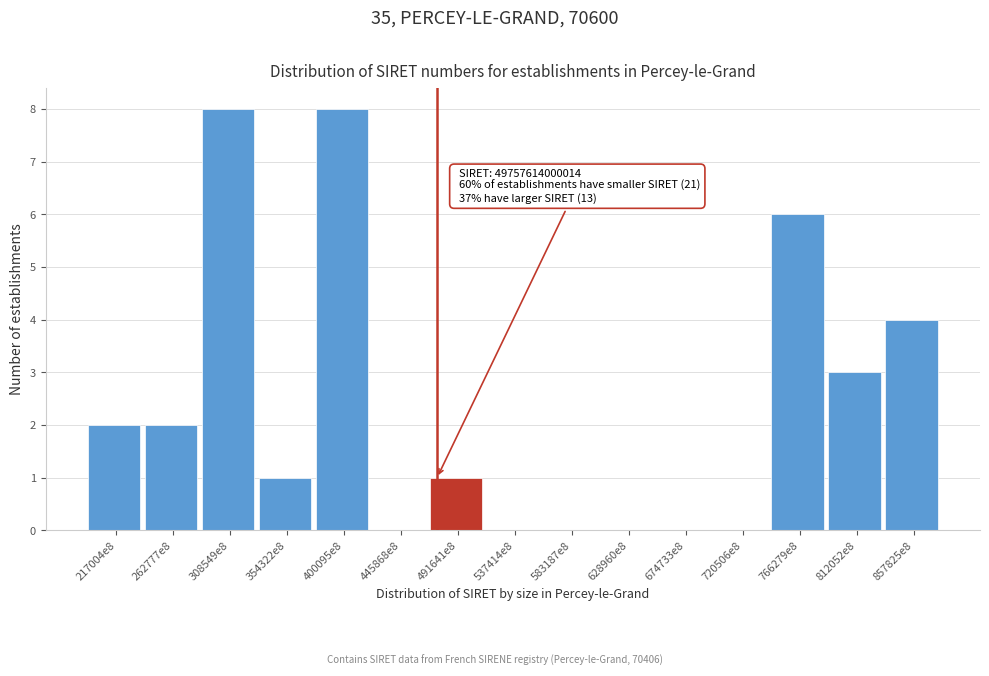

Reading left to right, extract all data points from this chart.

217004e8=2	262777e8=2	308549e8=8	354322e8=1	400095e8=8	445868e8=0	491641e8=1	537414e8=0	583187e8=0	628960e8=0	674733e8=0	720506e8=0	766279e8=6	812052e8=3	857825e8=4